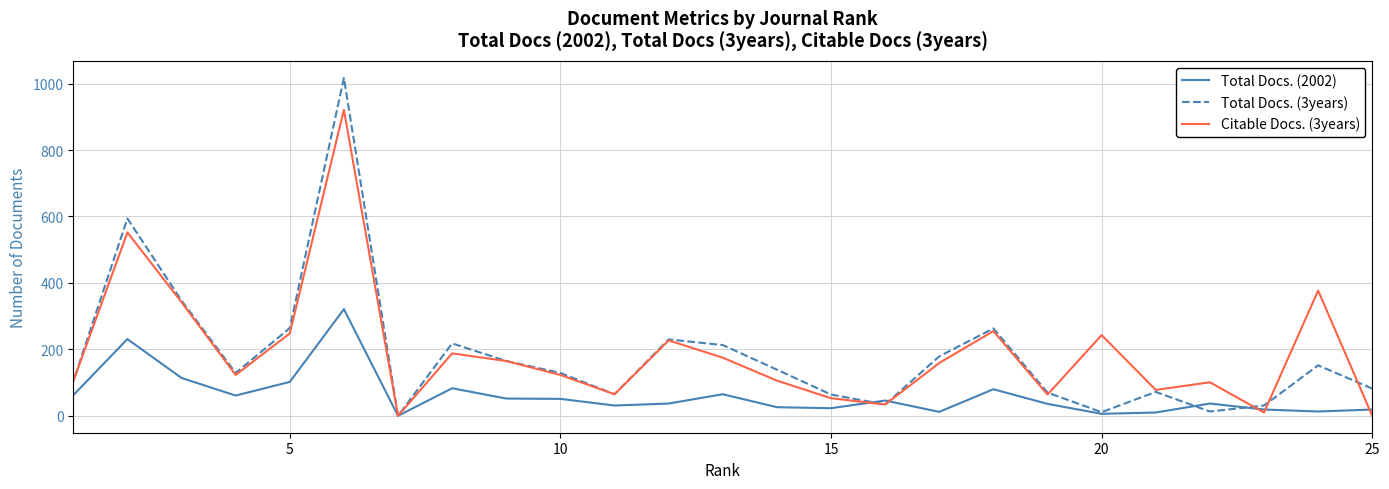

What are all the series names shown in the legend?

Total Docs. (2002), Total Docs. (3years), Citable Docs. (3years)